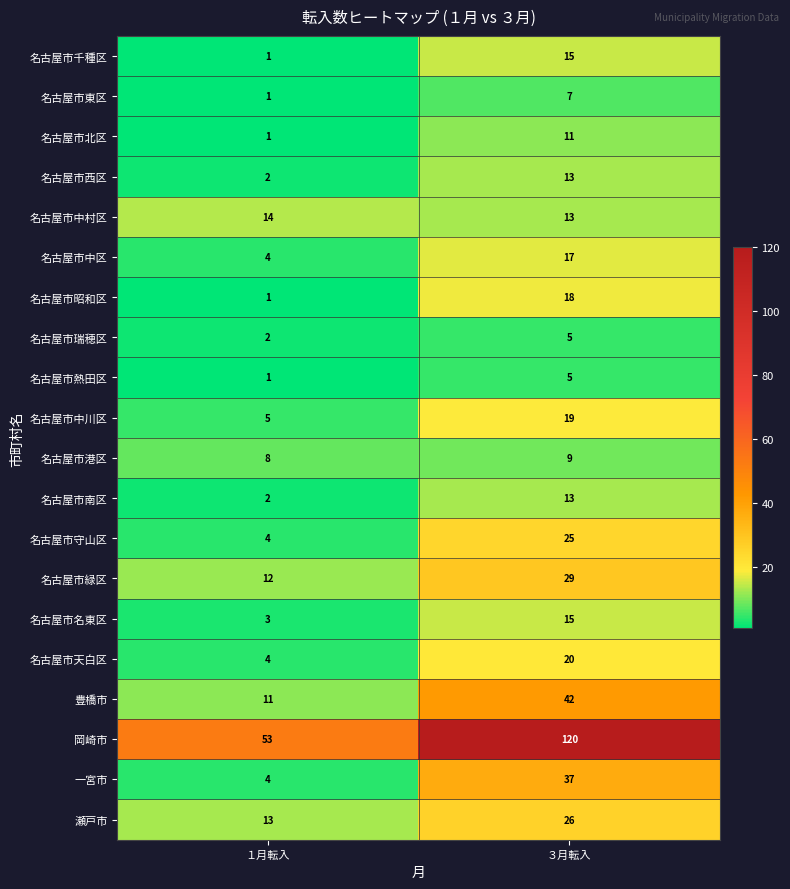

What is the difference between the highest and lowest values at １月転入?

52